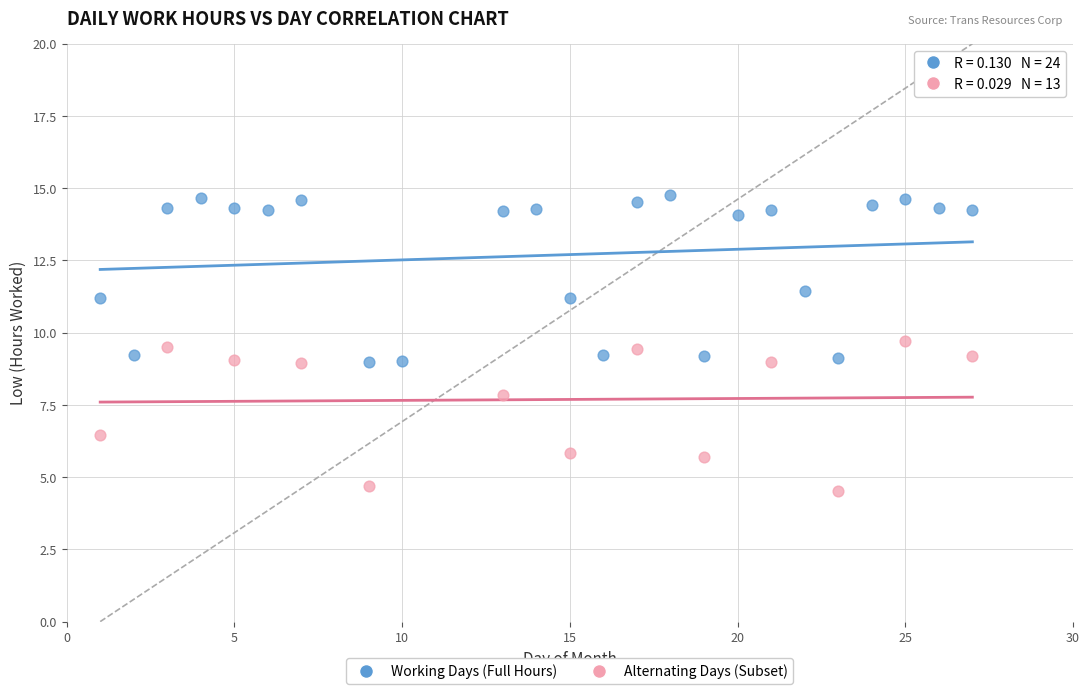

Which series has the largest Y range (max minus min)?

Working Days (Full Hours)